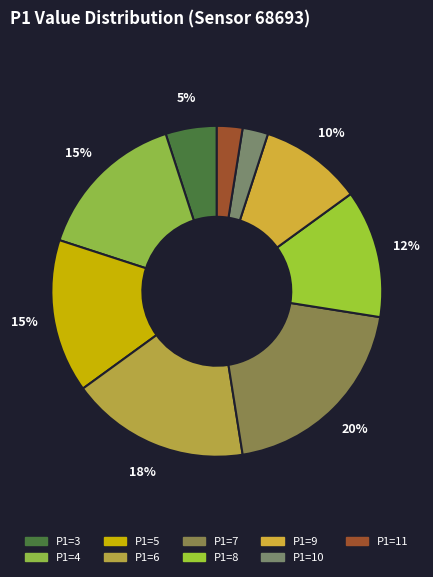

How many slices are in this pie chart?

9